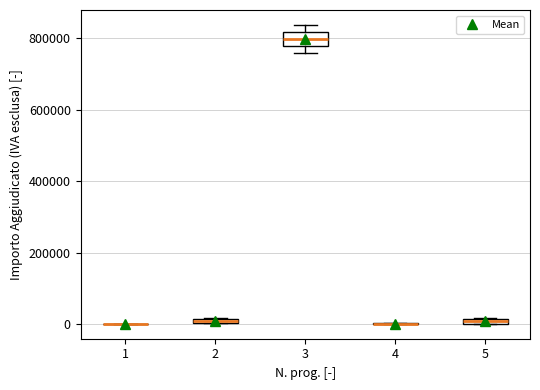

Which box is the tallest, from its lower edge to its upper edge?

3